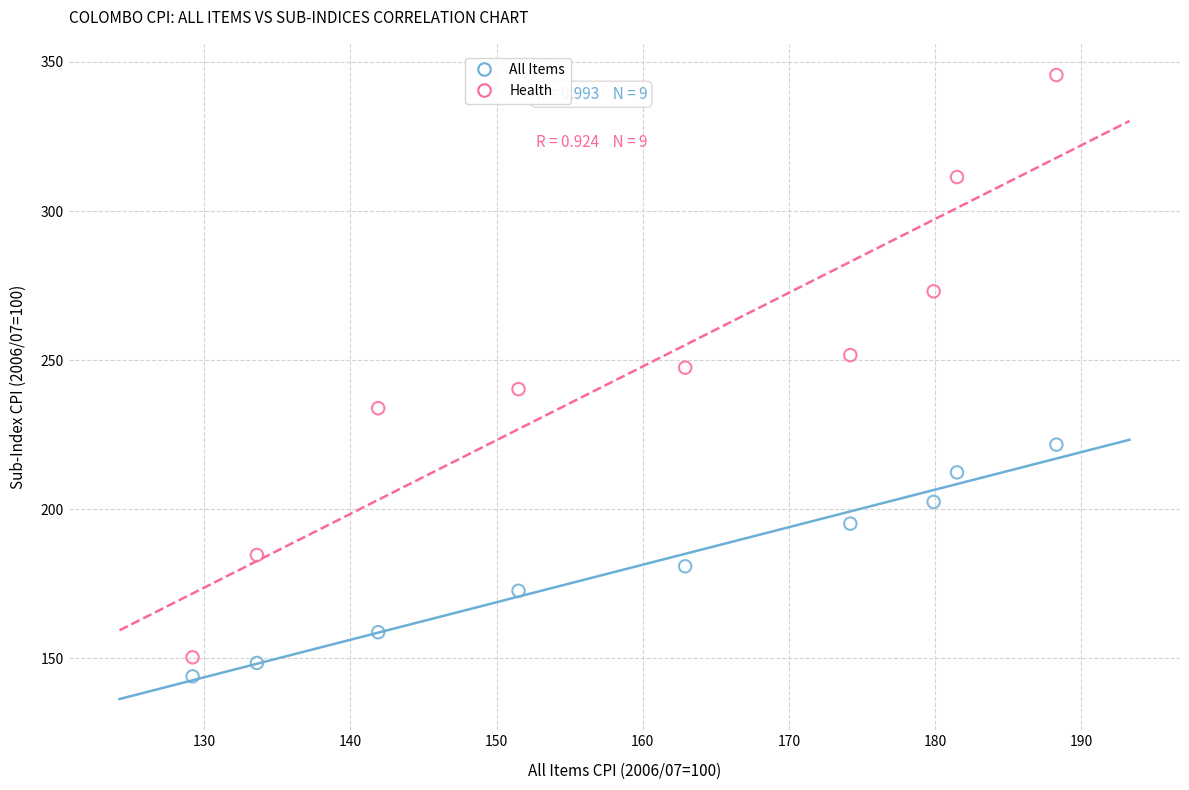

Across all data points, what is the range of X values (max minus min)?

59.1